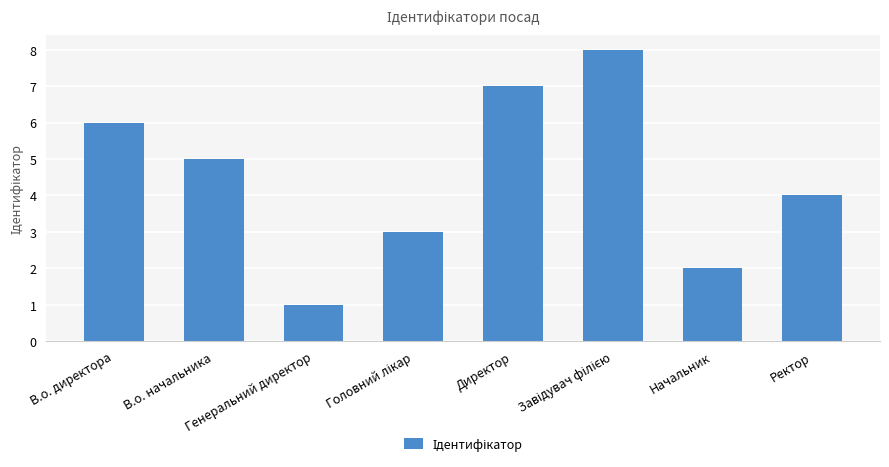

How many values are below 5?

4